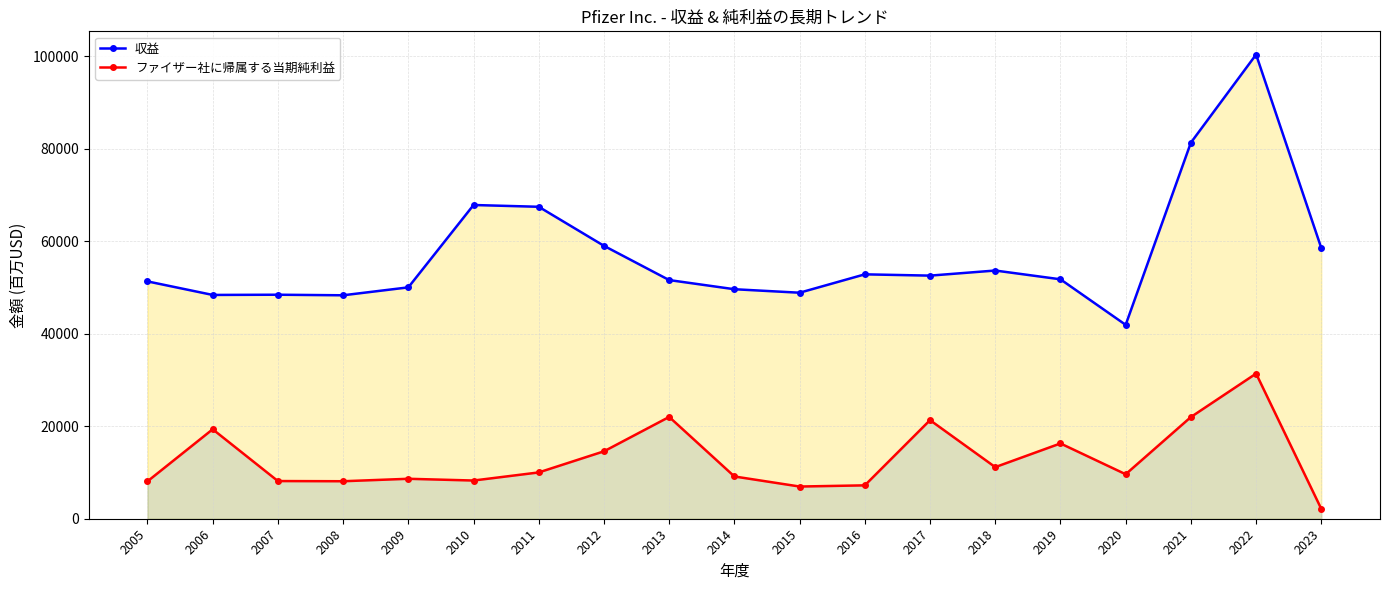

Reading left to right, extract all data points from this chart.

収益: 2005=51298	2006=48371	2007=48418	2008=48296	2009=50009	2010=67809	2011=67425	2012=58986	2013=51584	2014=49605	2015=48851	2016=52824	2017=52546	2018=53647	2019=51750	2020=41908	2021=81288	2022=100330	2023=58496
ファイザー社に帰属する当期純利益: 2005=8085	2006=19337	2007=8144	2008=8104	2009=8635	2010=8257	2011=10009	2012=14570	2013=22003	2014=9135	2015=6960	2016=7215	2017=21308	2018=11153	2019=16273	2020=9616	2021=21979	2022=31372	2023=2119